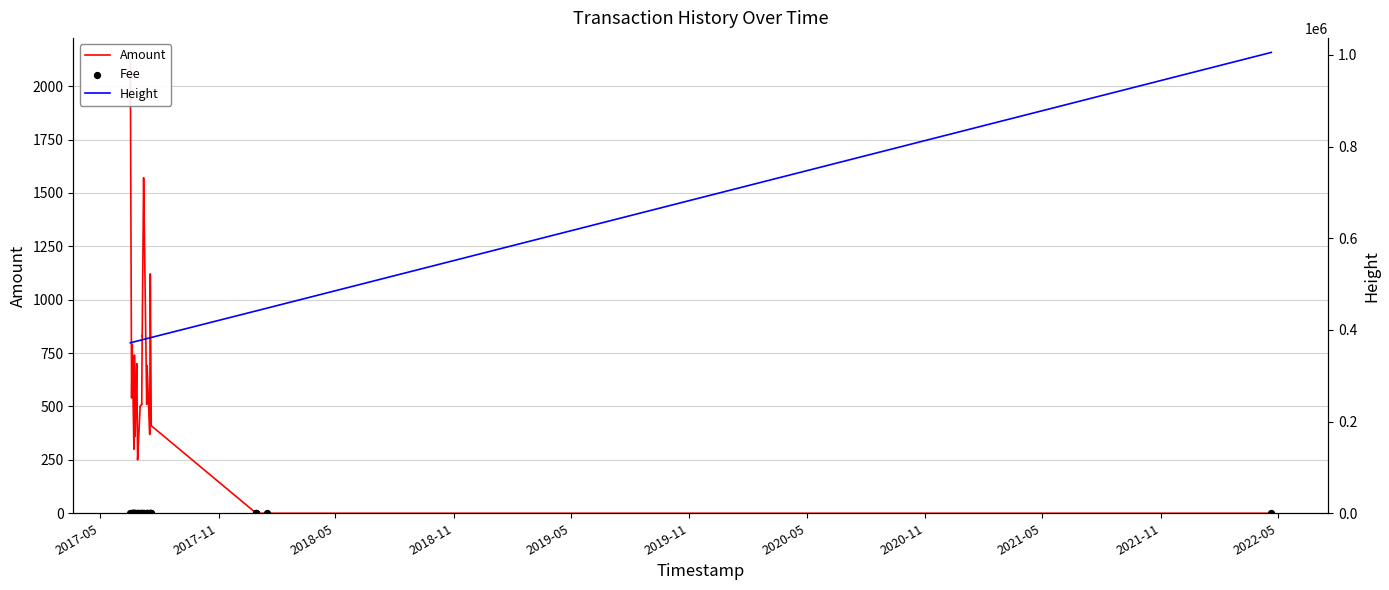

Is the value of Height at 31 greater than the value of Amount at 14?

Yes